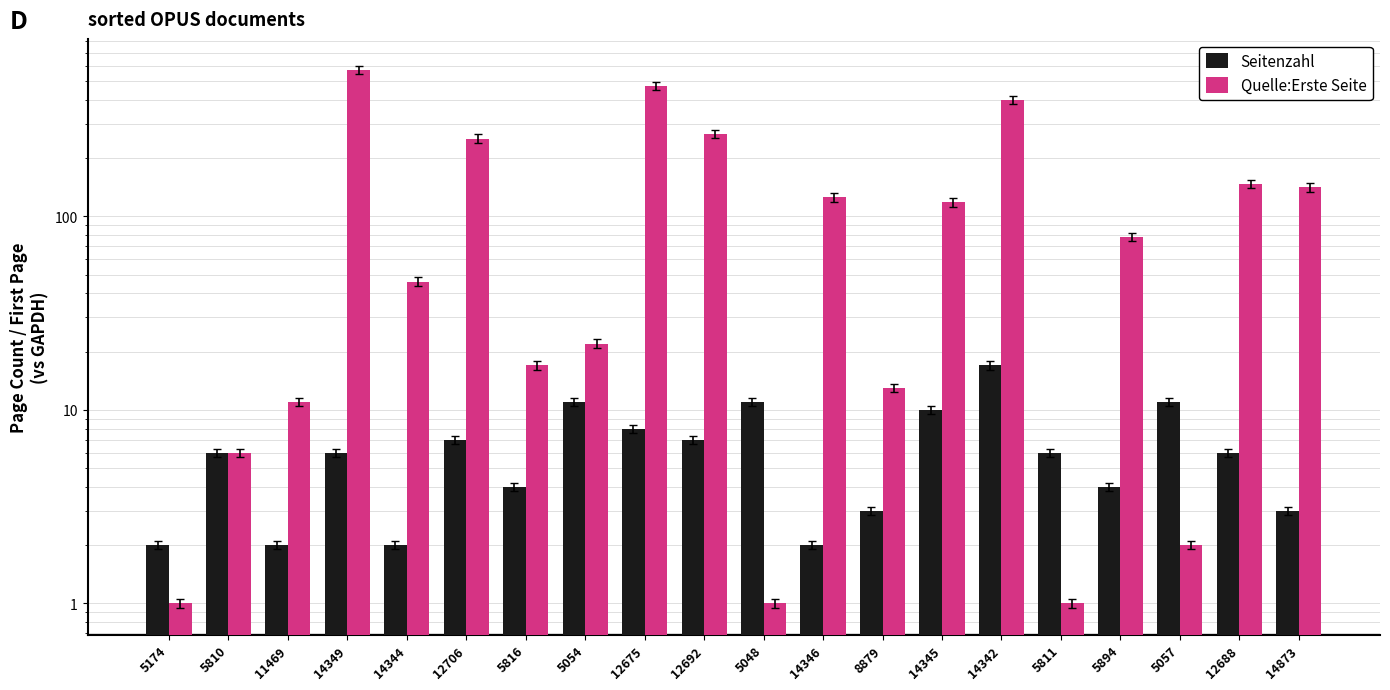

What is the smallest value displayed?

1